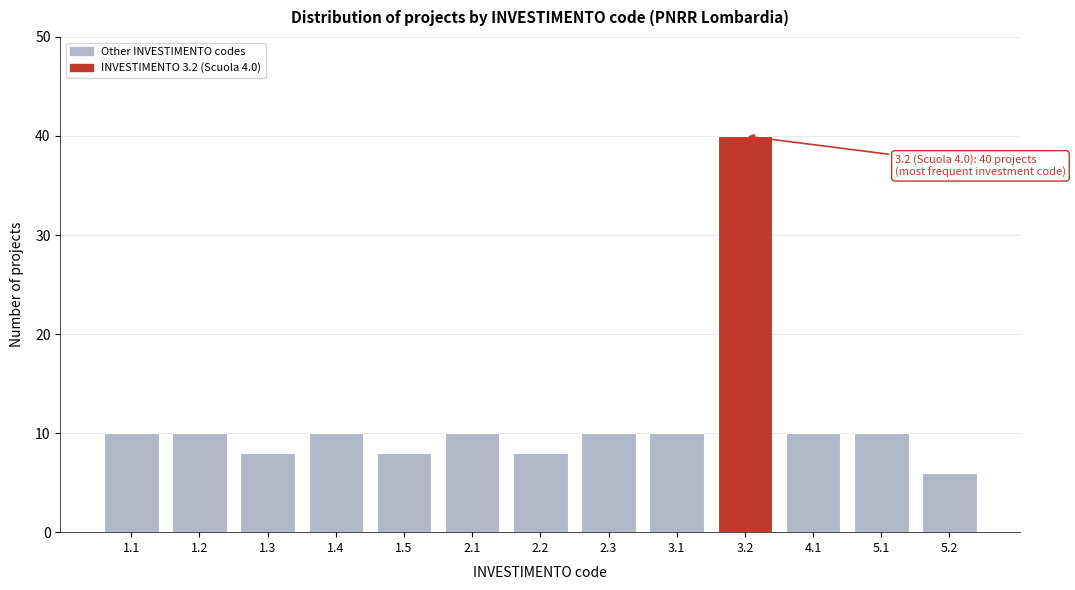

Reading right to left, what are all the values shown in this chart?

5.2=6	5.1=10	4.1=10	3.2=40	3.1=10	2.3=10	2.2=8	2.1=10	1.5=8	1.4=10	1.3=8	1.2=10	1.1=10